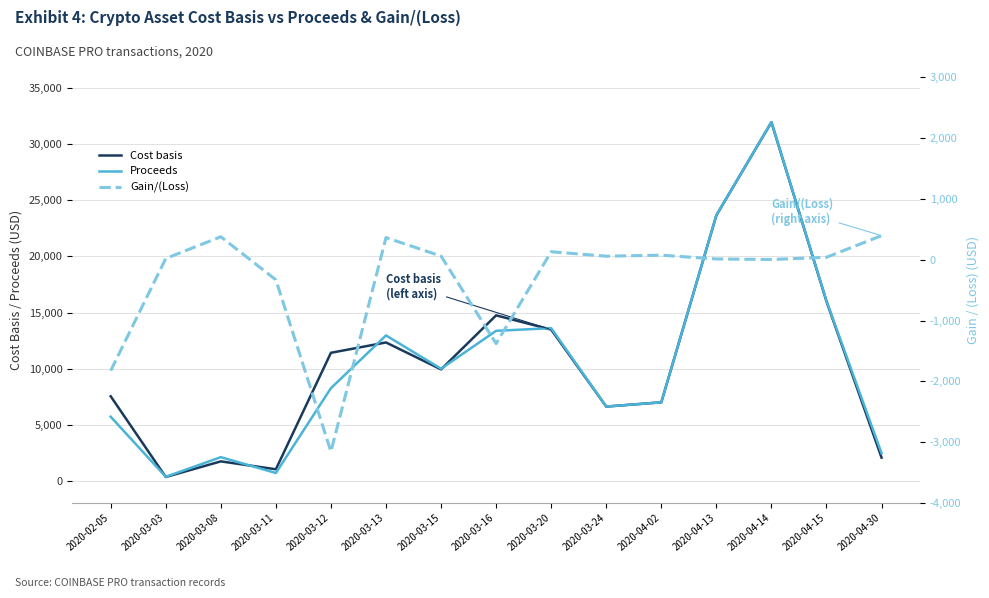

At which category does Cost basis reach its first local valley?

2020-03-03